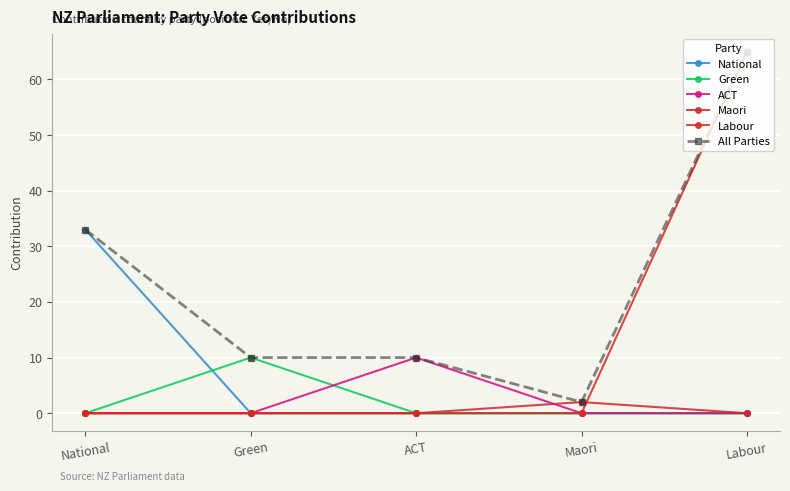

Is it true that Green equals 4 at ACT?

False